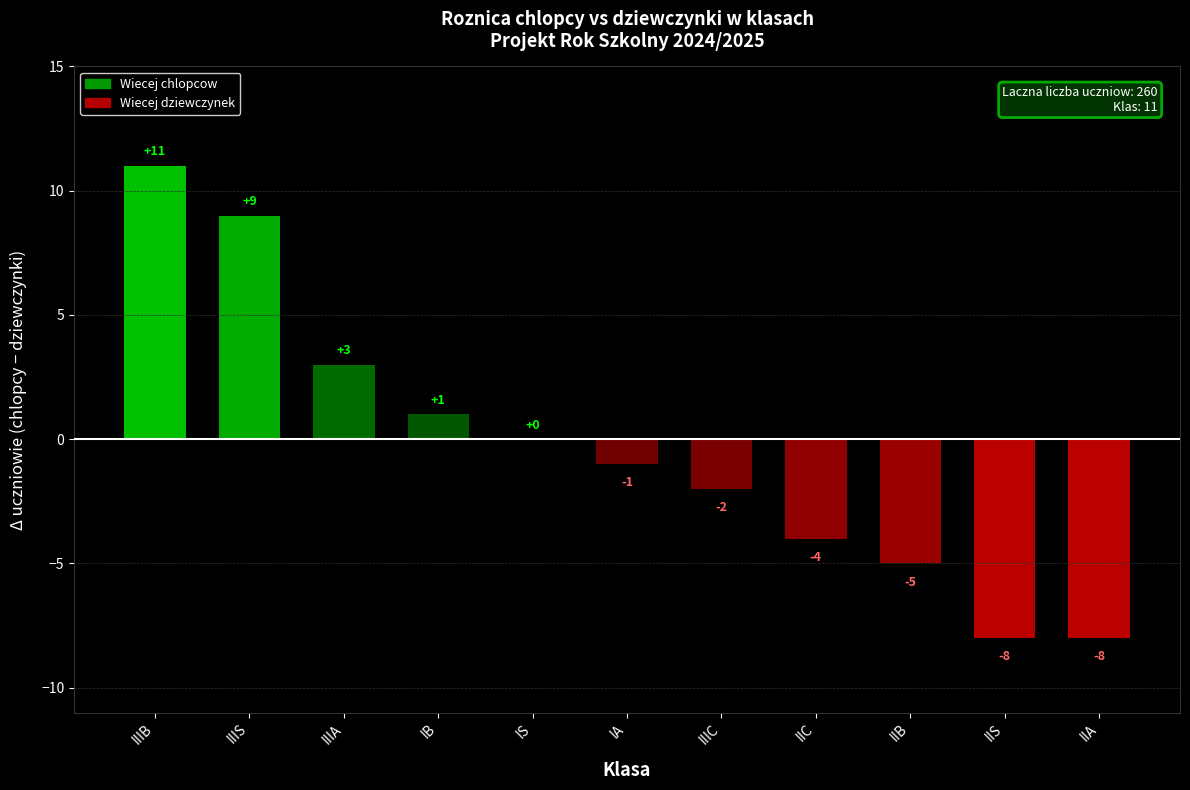

Which label corresponds to the largest value in the chart?

IIIB